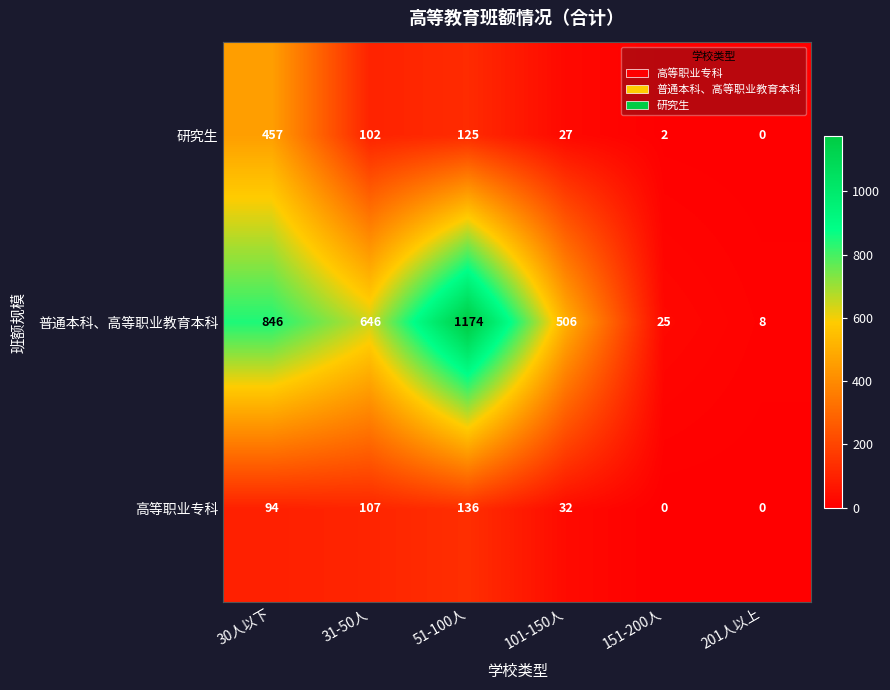

True or false: 高等职业专科 has a value of 164 at 31-50人.

False